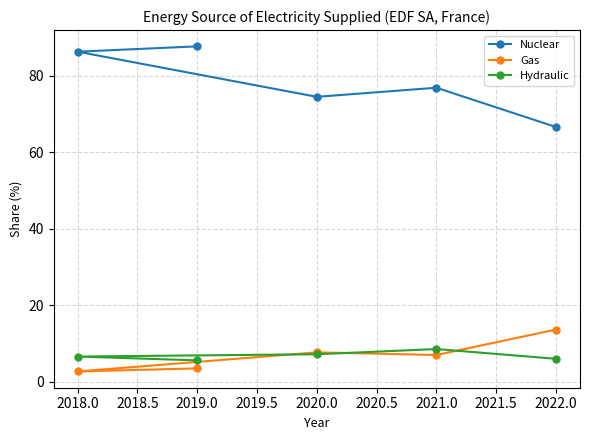

Rank the series by their maximum value, from lowest to highest.

Hydraulic, Gas, Nuclear